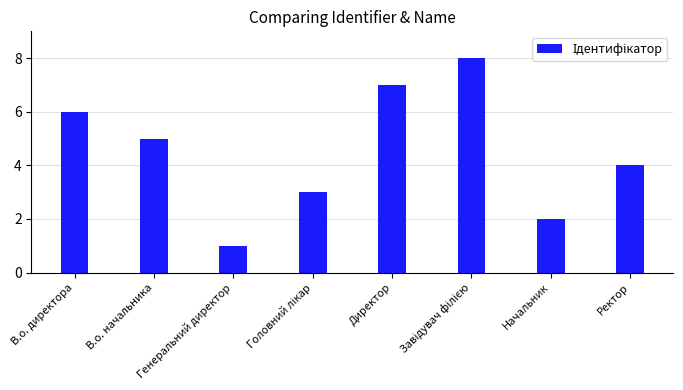

The value at В.о. начальника is 2. True or false?

False